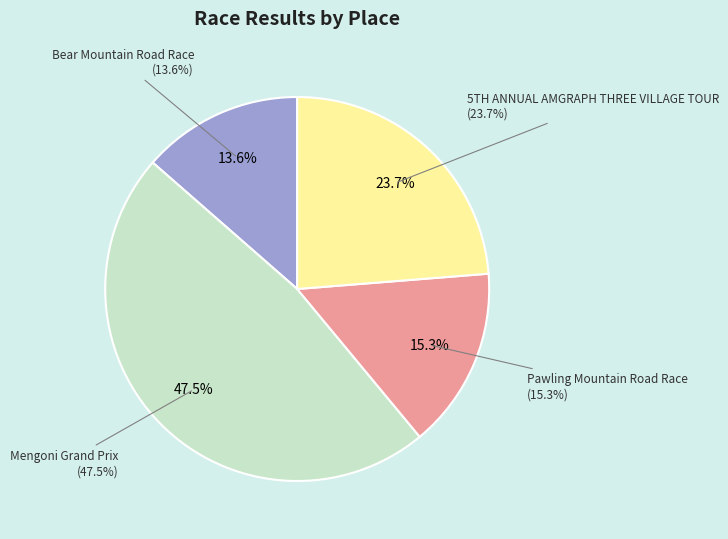

To the nearest percent, what portion does Bear Mountain Road Race represent?

14%